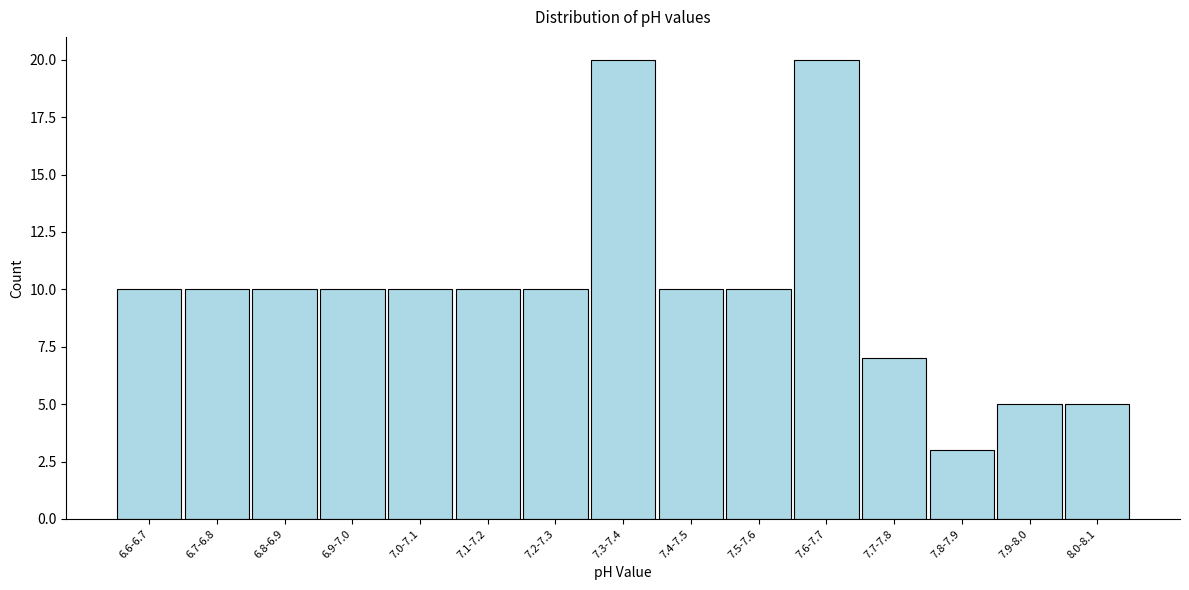

Reading left to right, list all the values displayed in this chart.

6.6-6.7=10	6.7-6.8=10	6.8-6.9=10	6.9-7.0=10	7.0-7.1=10	7.1-7.2=10	7.2-7.3=10	7.3-7.4=20	7.4-7.5=10	7.5-7.6=10	7.6-7.7=20	7.7-7.8=7	7.8-7.9=3	7.9-8.0=5	8.0-8.1=5